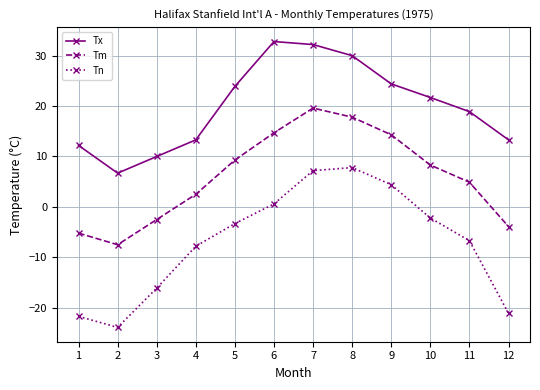

What is the spread (max minus min) of values at 8?

22.2